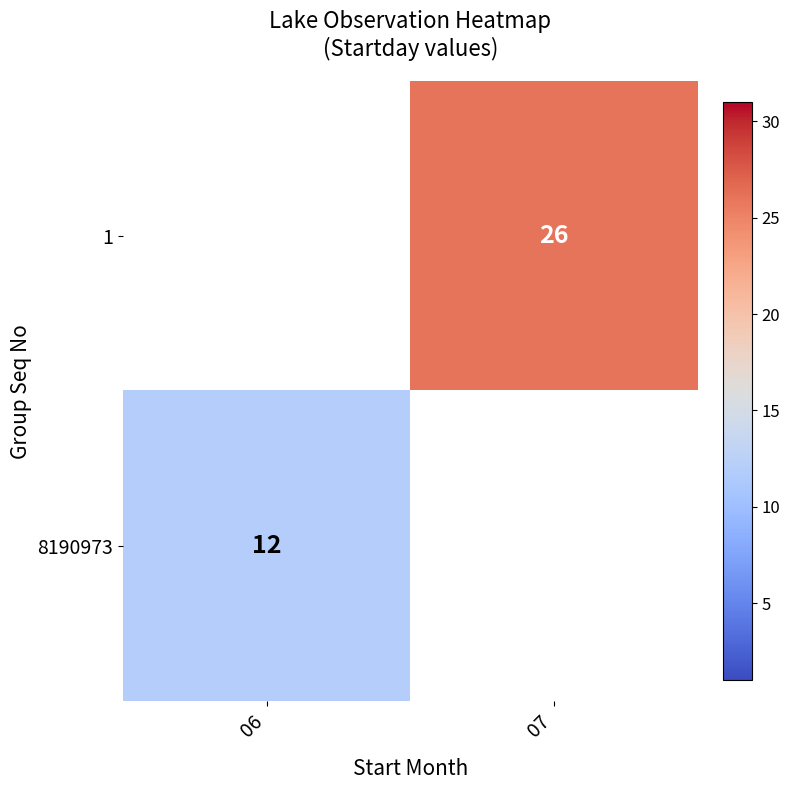

True or false: 1 has a value of 26 at 07.

True